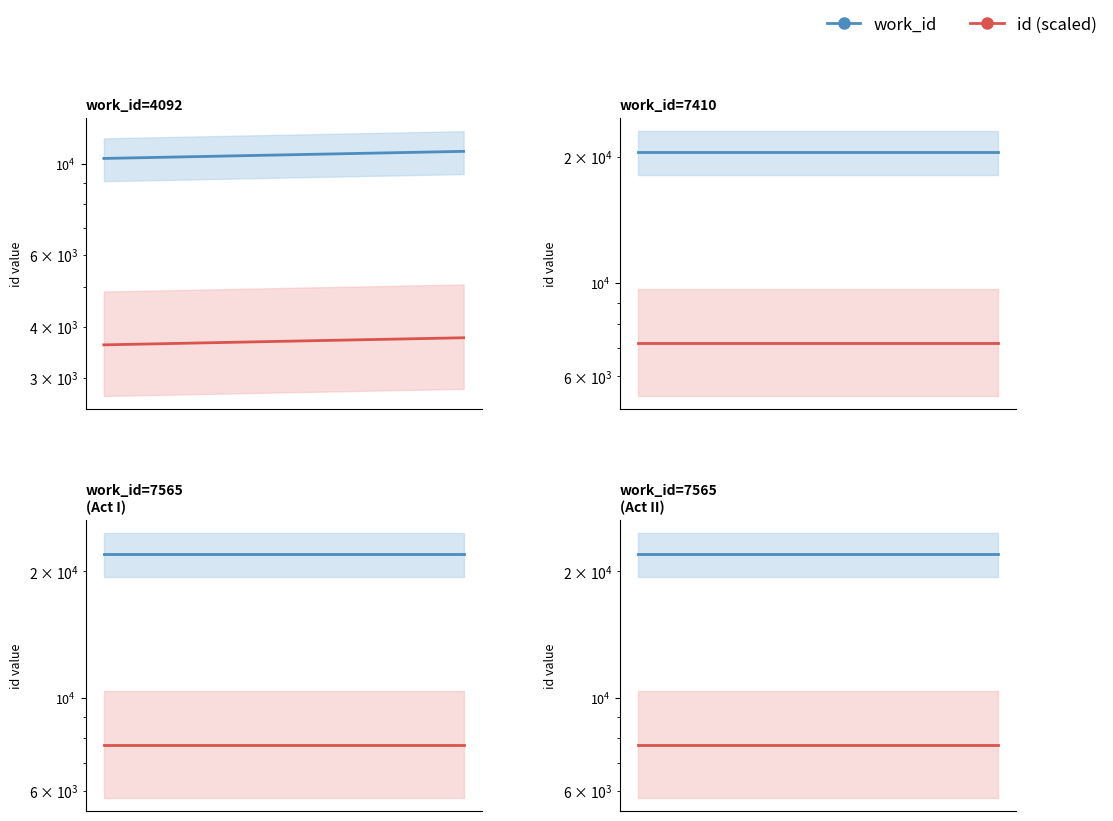

What is the difference between the highest and lowest values at 2?

14305.2